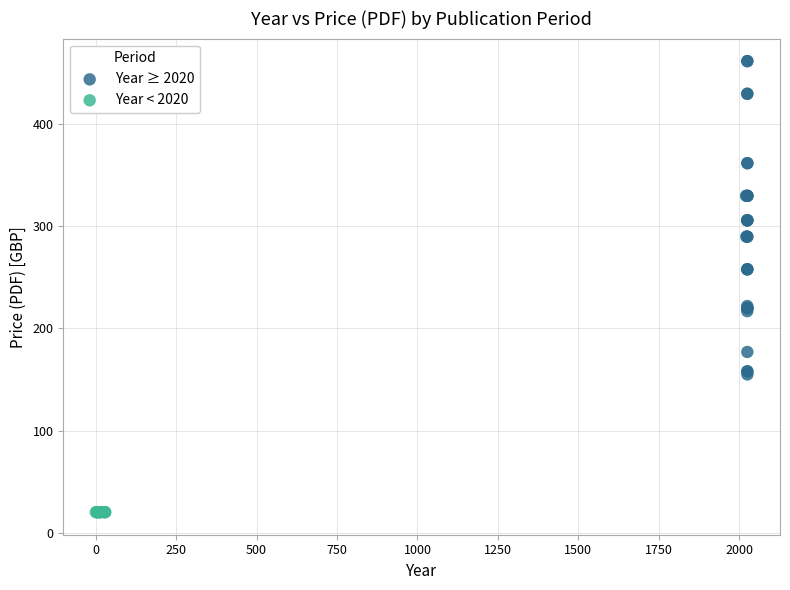

Which series reaches the minimum Y coordinate?

Year < 2020